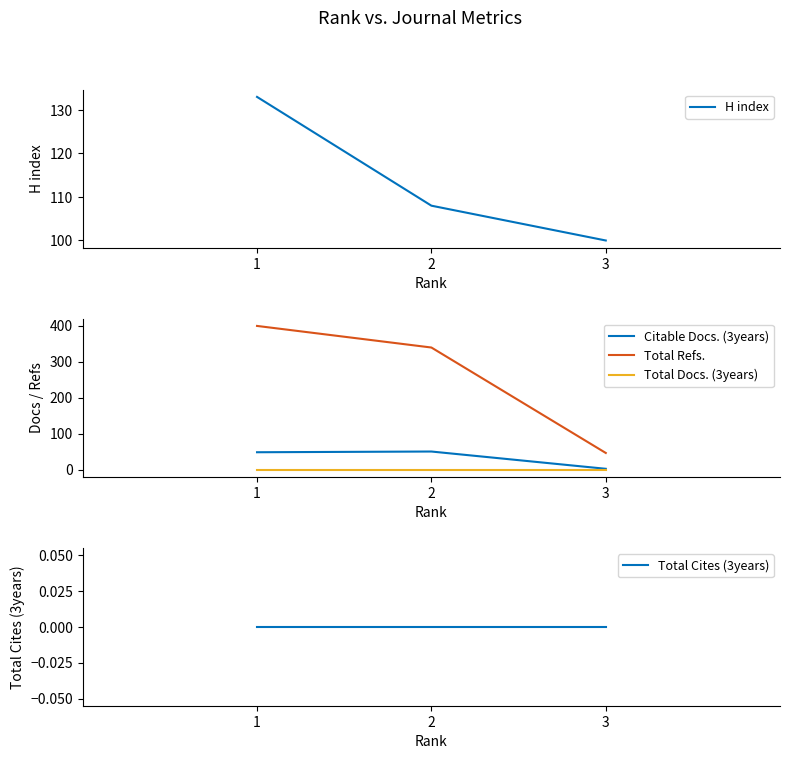

What is the average value of the Total Refs. series?

261